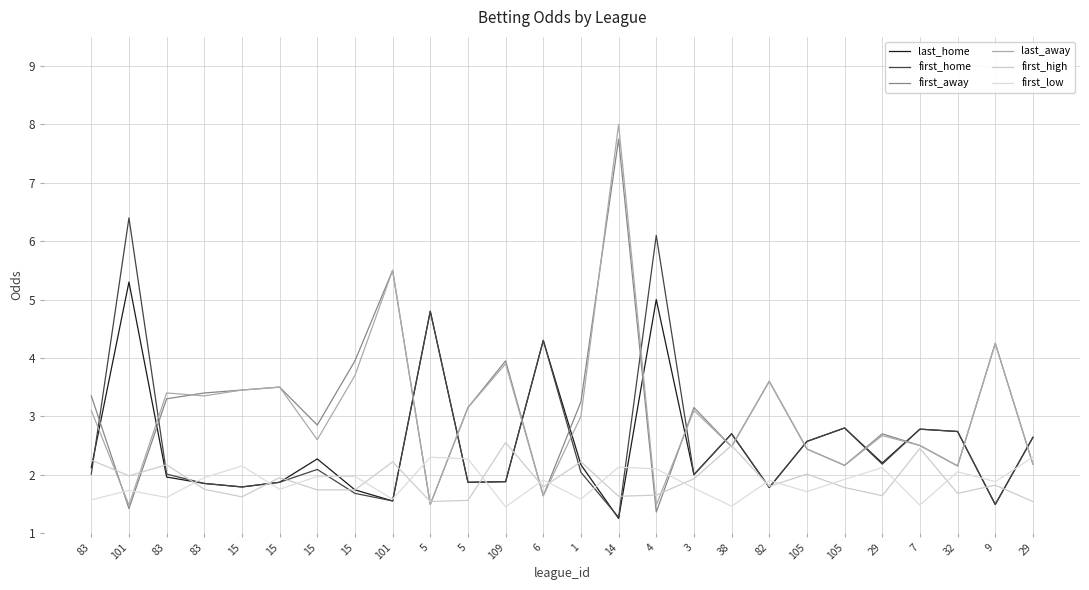

Between which two adjacent categories do first_away and last_away first intersect?

83 and 101